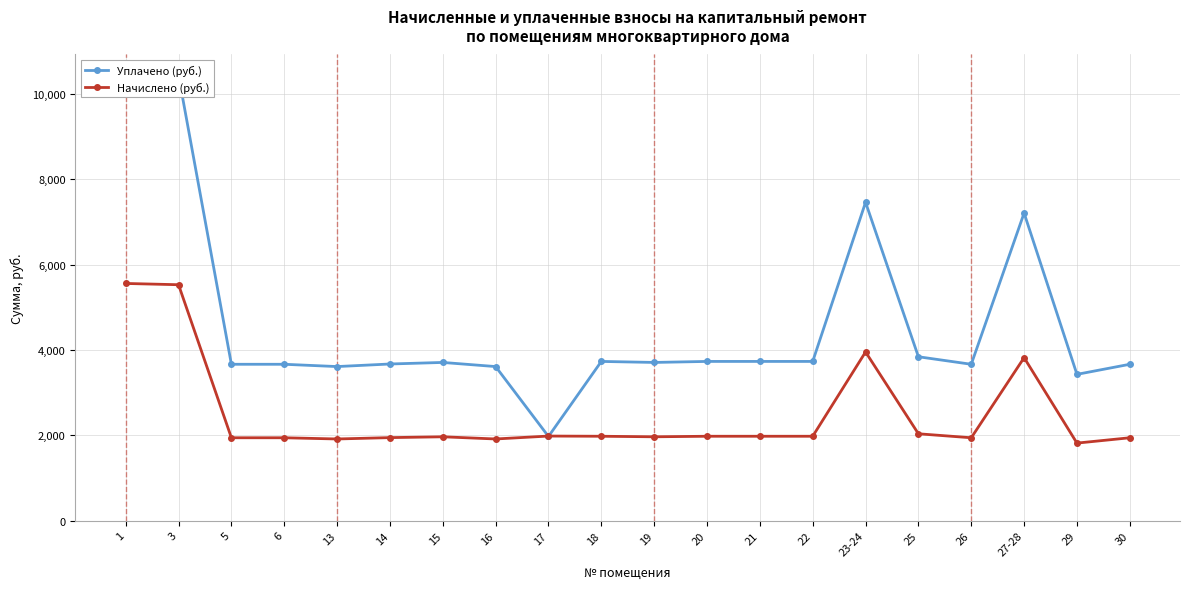

The Начислено (руб.) series shows 2076.2 at 27-28. True or false?

False